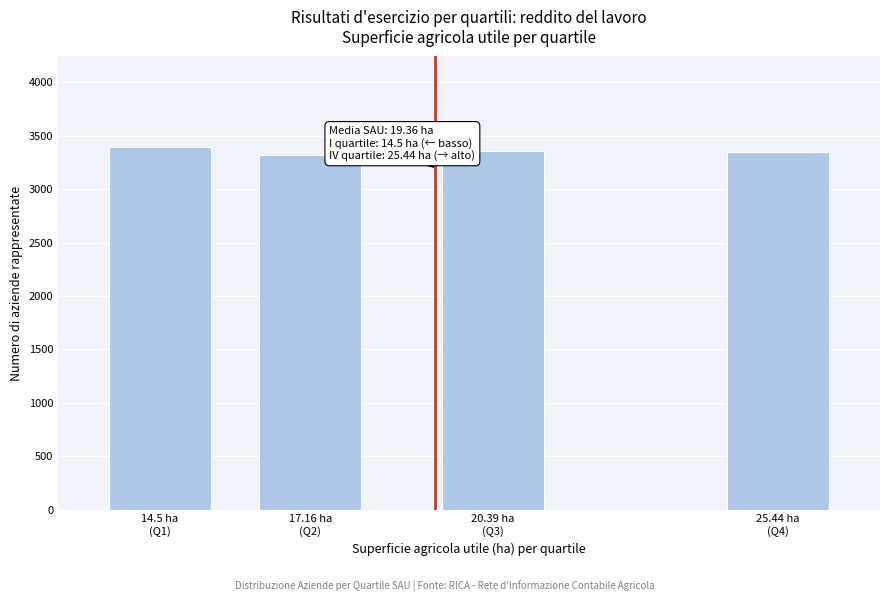

What is the average value?

3352